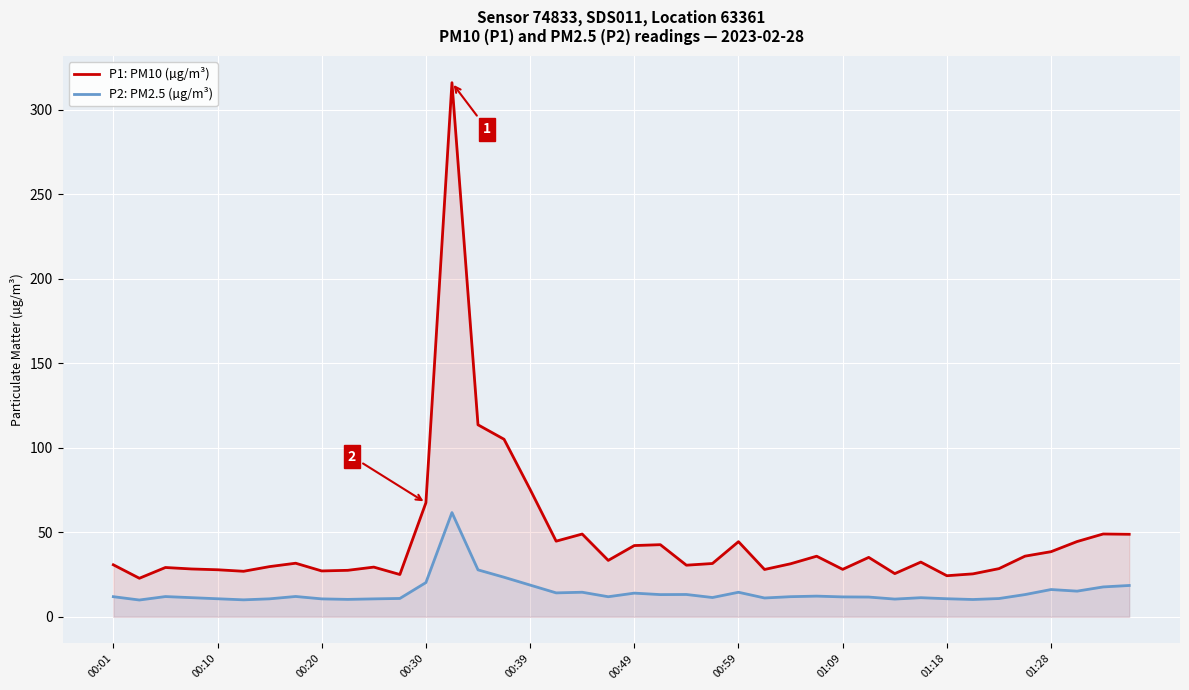

List the series in order of their peak value, lowest first.

P2: PM2.5 (µg/m³), P1: PM10 (µg/m³)